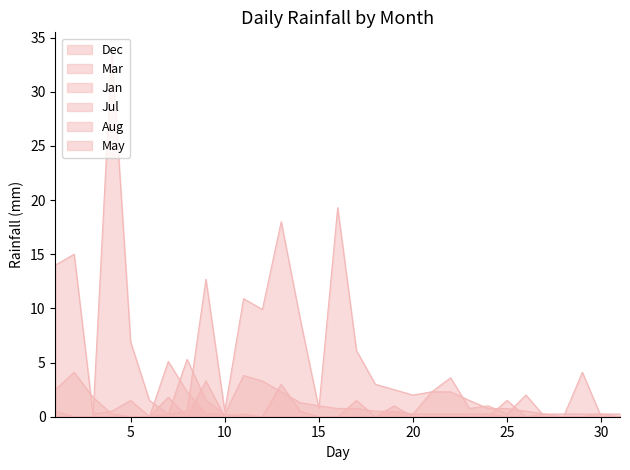

Rank the categories by Dec value from lowest to highest.

1, 2, 3, 7, 27, 28, 29, 30, 31, 8, 10, 26, 15, 24, 25, 6, 23, 20, 21, 22, 19, 18, 17, 5, 14, 12, 11, 9, 13, 16, 4